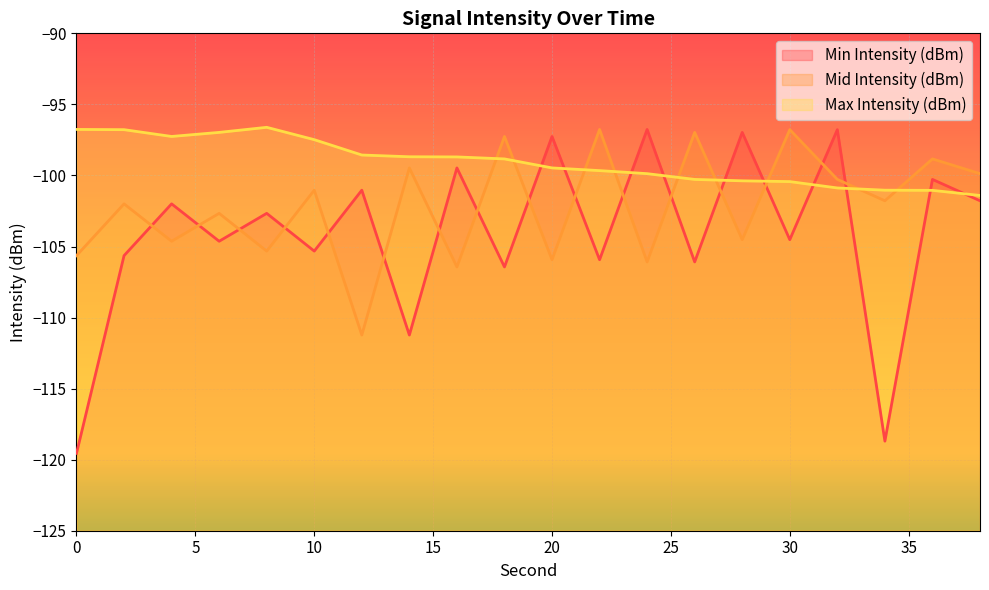

True or false: Min Intensity (dBm) has a value of -102.0 at 4.

True